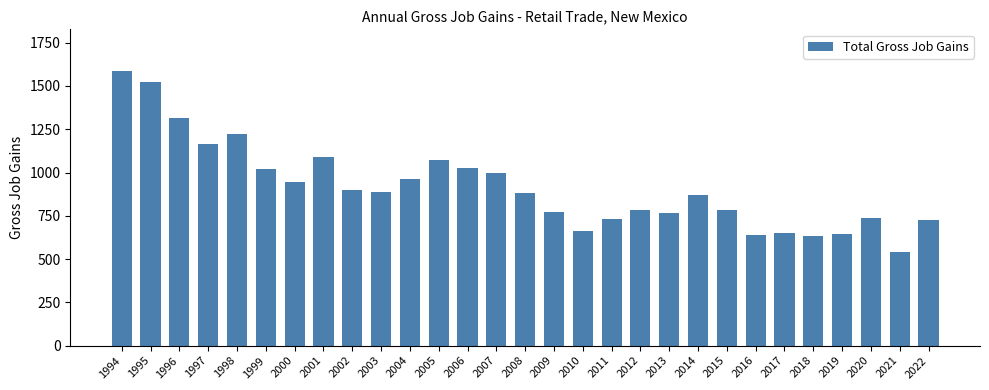

What is the difference between the maximum and minimum values?

1050